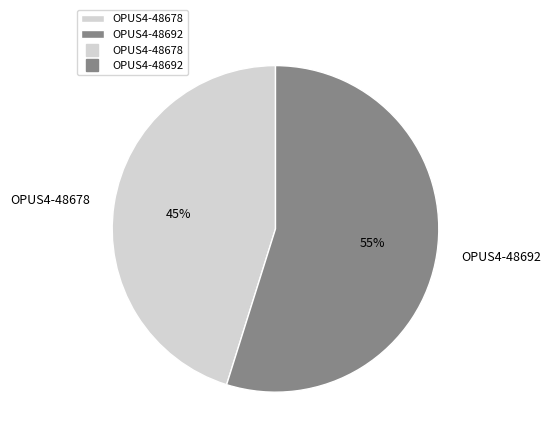

Is the sum of OPUS4-48692 and OPUS4-48678 greater than half?

Yes